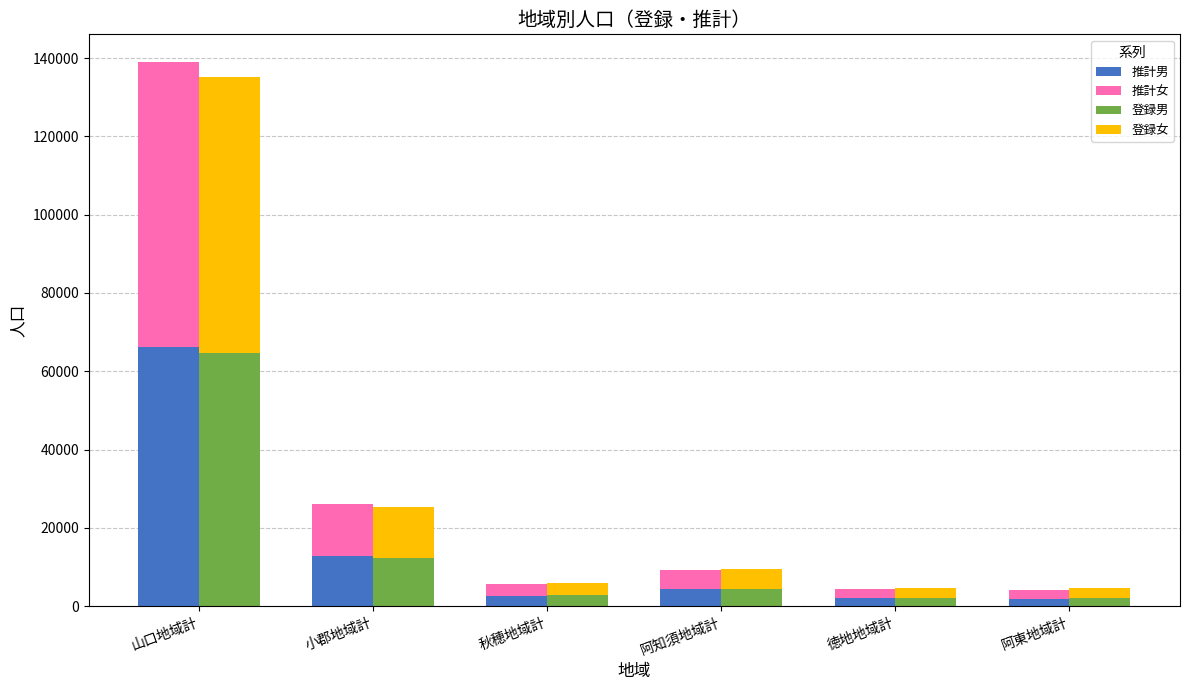

The value of 推計男 at 阿知須地域計 is 4363. True or false?

True